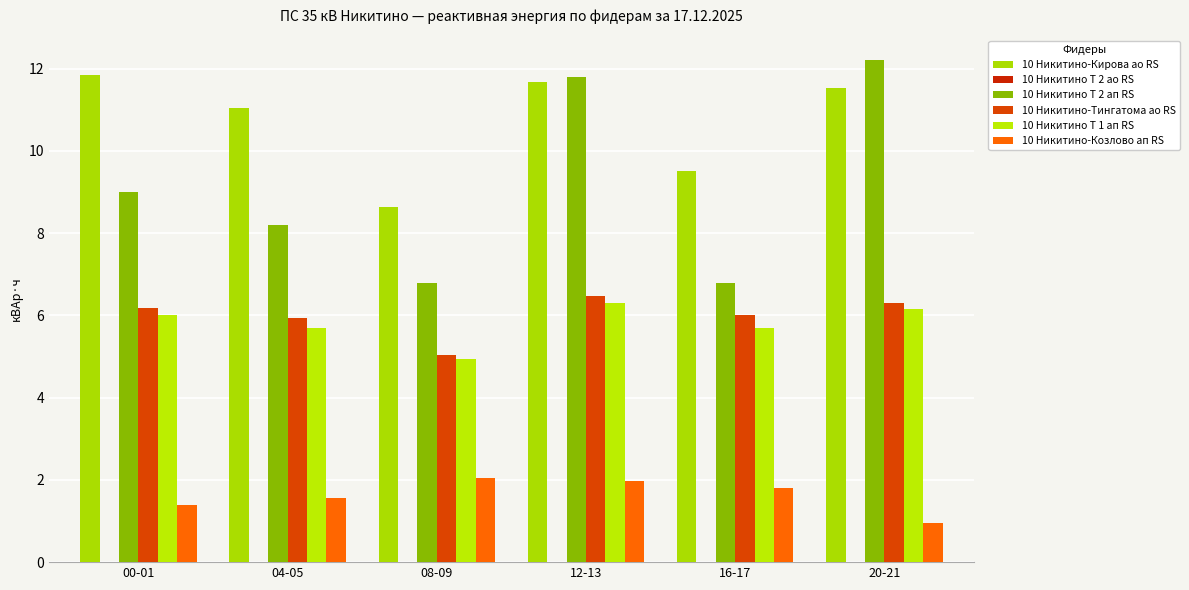

What is the label of the 1st bar from the right?

20-21